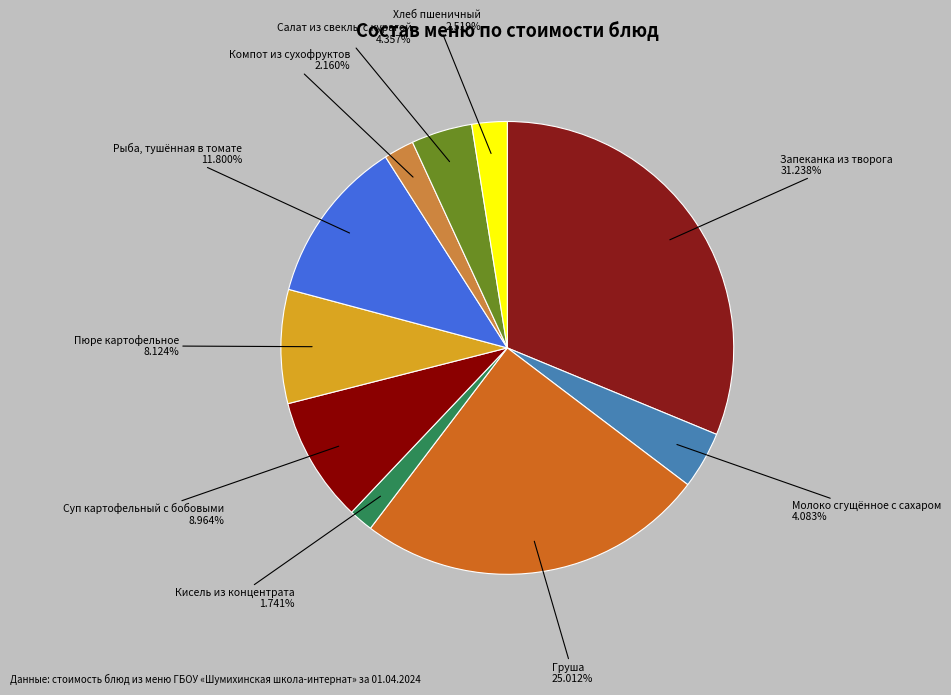

To the nearest percent, what is the combined percentage of Молоко сгущённое с сахаром and Компот из сухофруктов?

6%